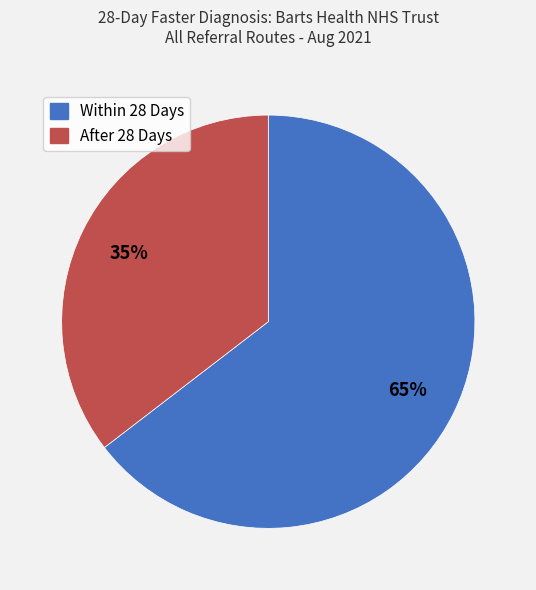

What percentage is the Within 28 Days slice, to the nearest percent?

65%